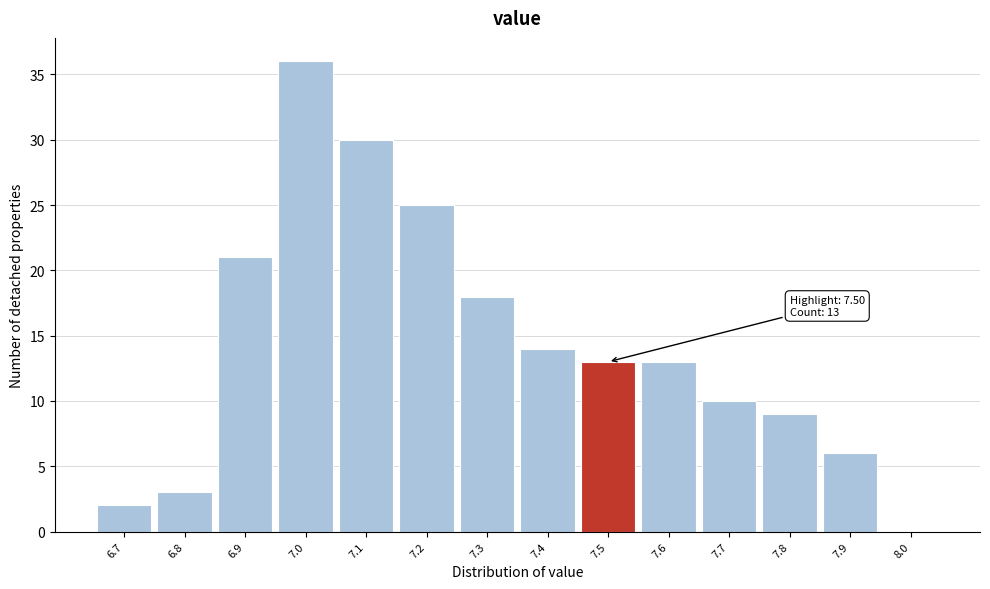

Over which range of the x-axis is the bar tallest?

6.95 to 7.05